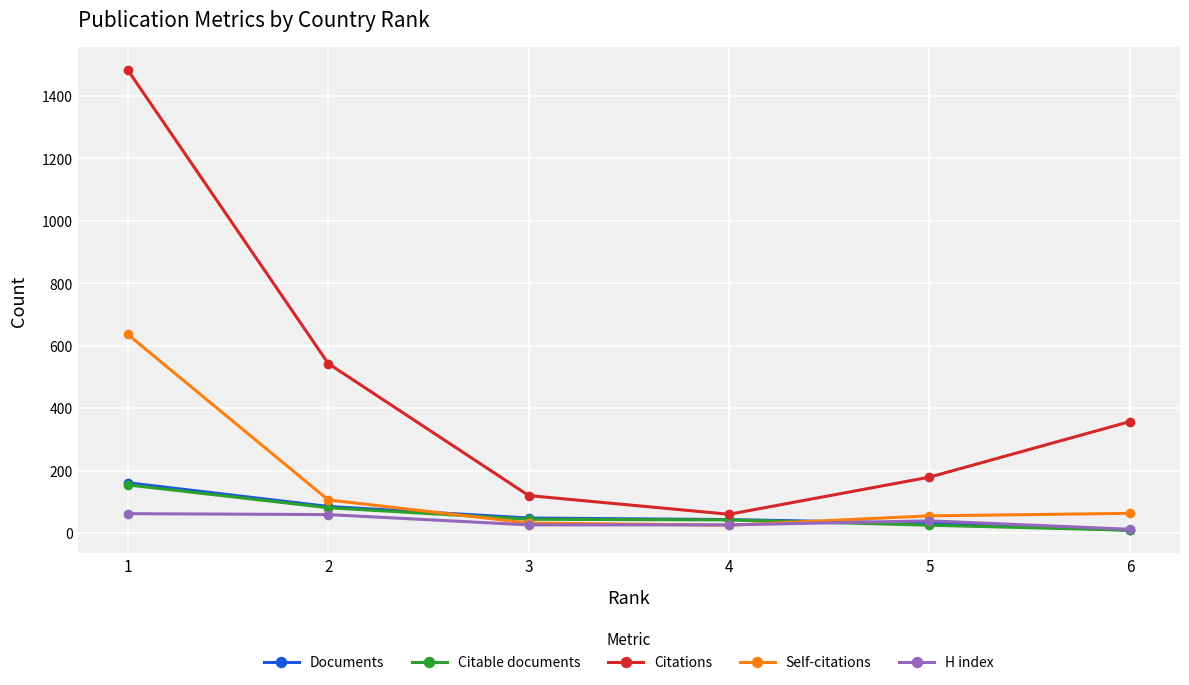

True or false: Documents and Self-citations intersect in this chart.

True